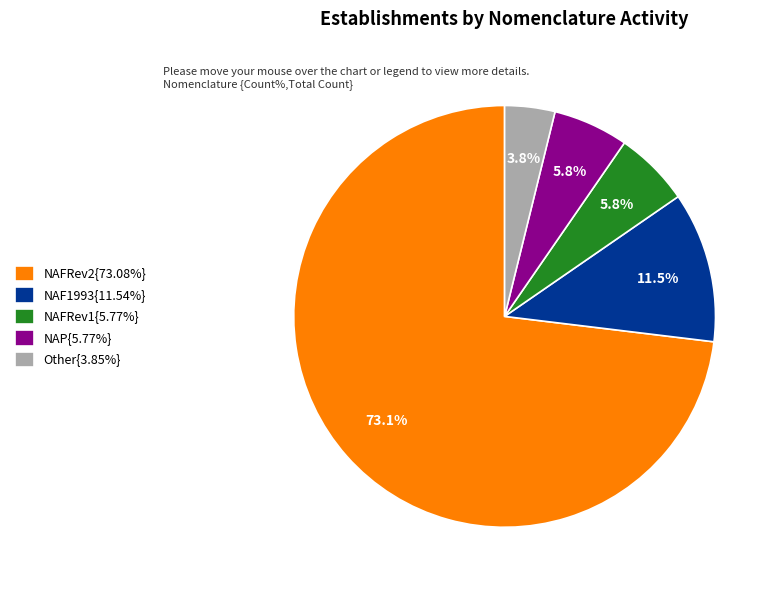

Is the sum of NAF1993{11.54%} and Other{3.85%} greater than half?

No